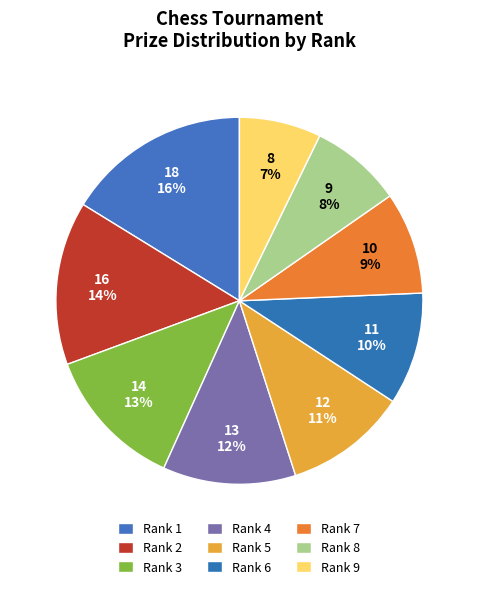

How many slices are in this pie chart?

9